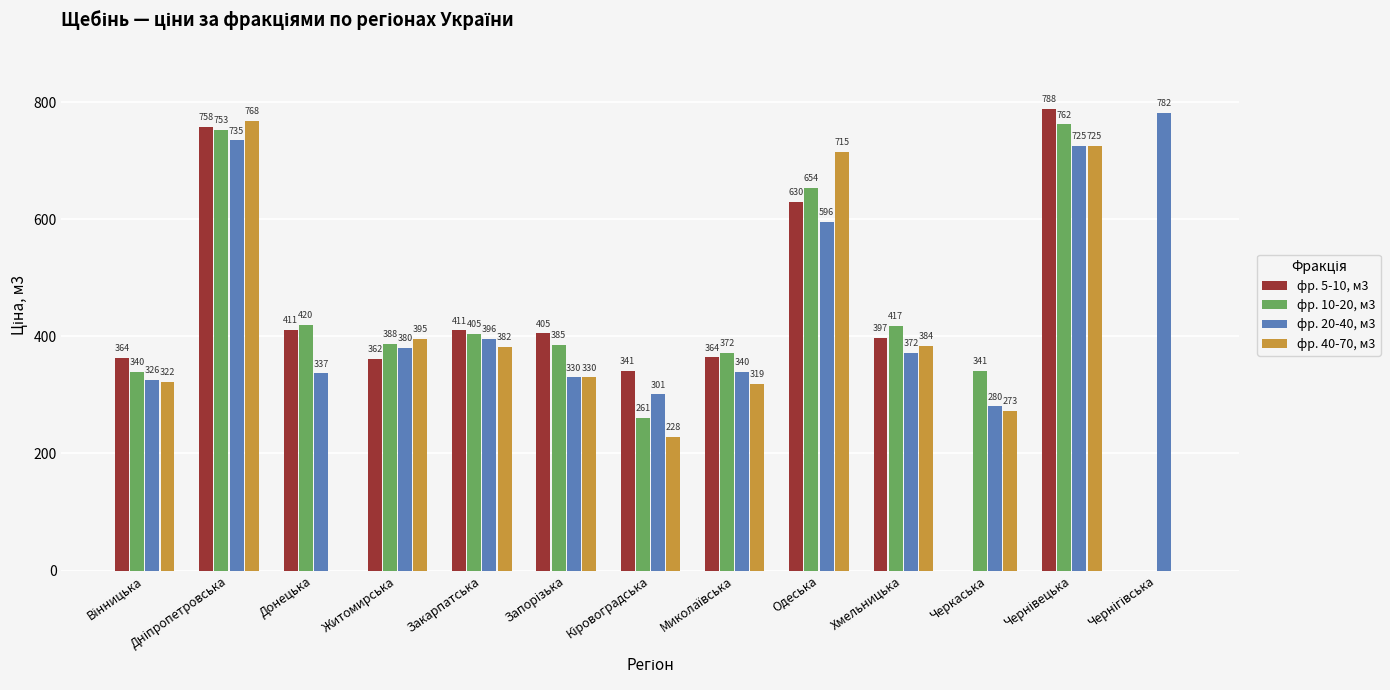

Where is фр. 20-40, м3 nearest to the value 531?

Одеська